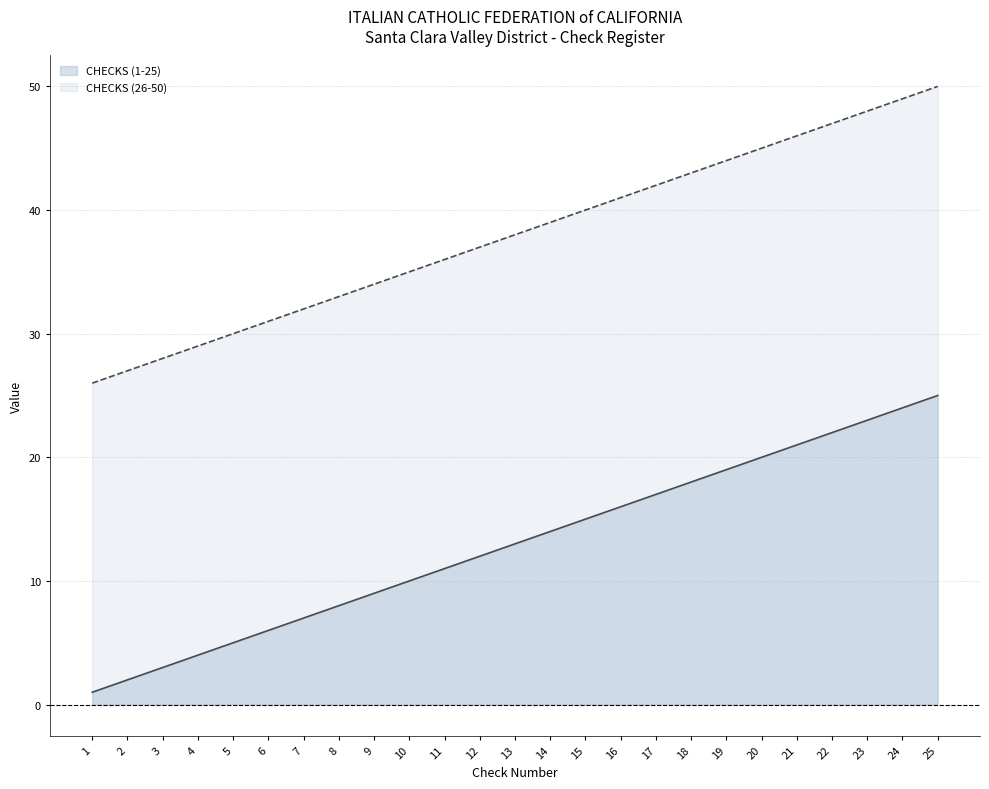

Where is CHECKS (1-25) nearest to the value 13?

13